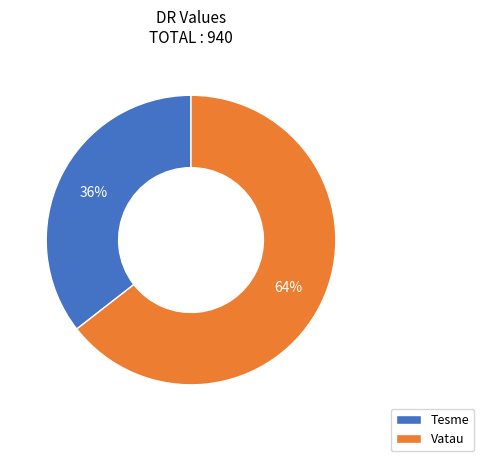

Count the number of slices in the pie.

2